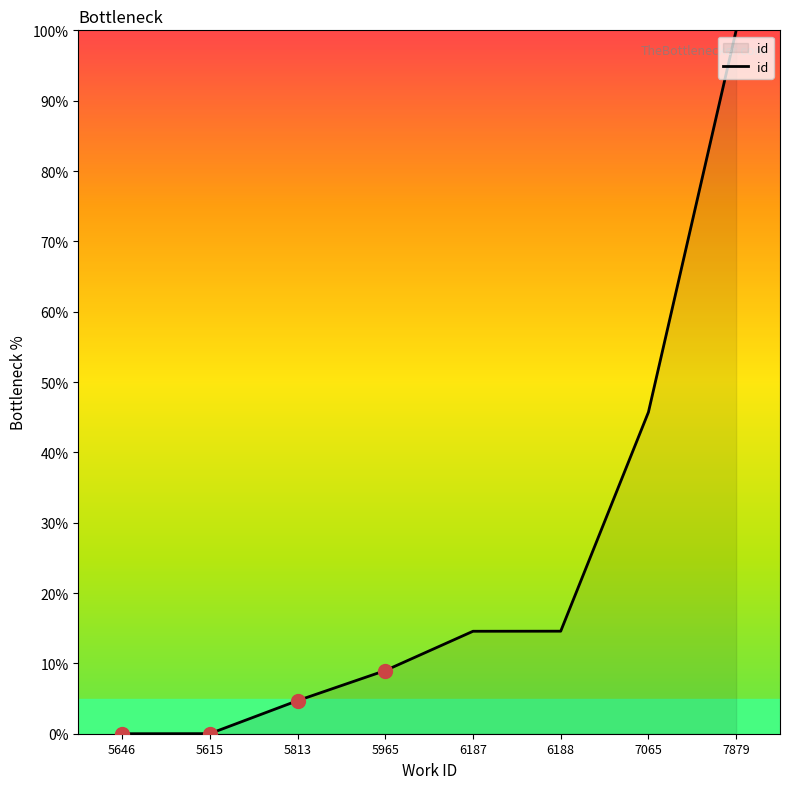

What is the greatest value displayed?

100.0